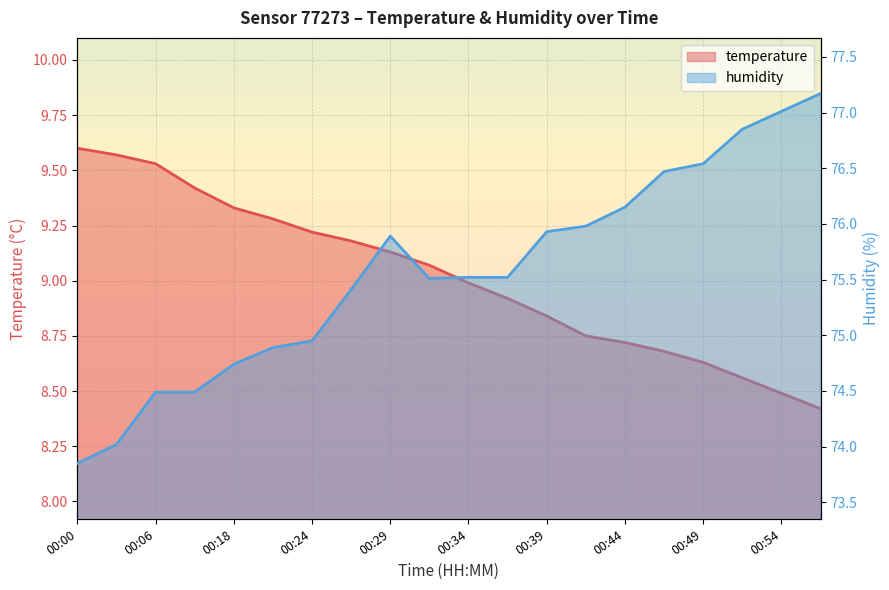

What are all the series names shown in the legend?

temperature, humidity